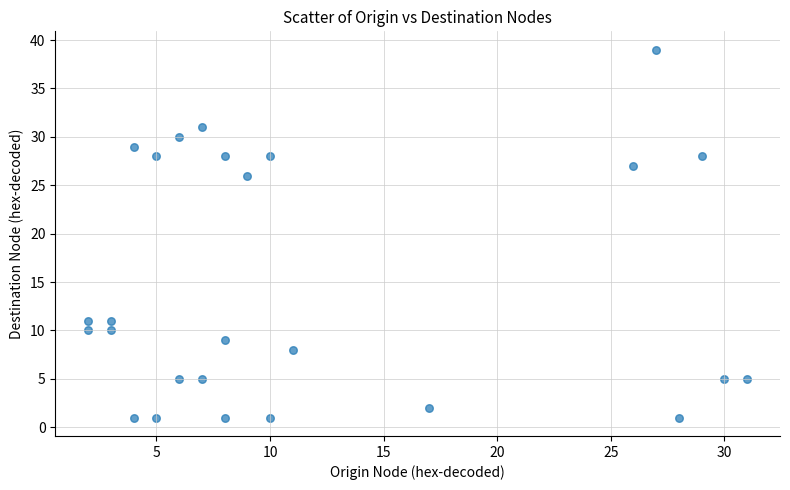

What is the range of X values (max minus min)?

29